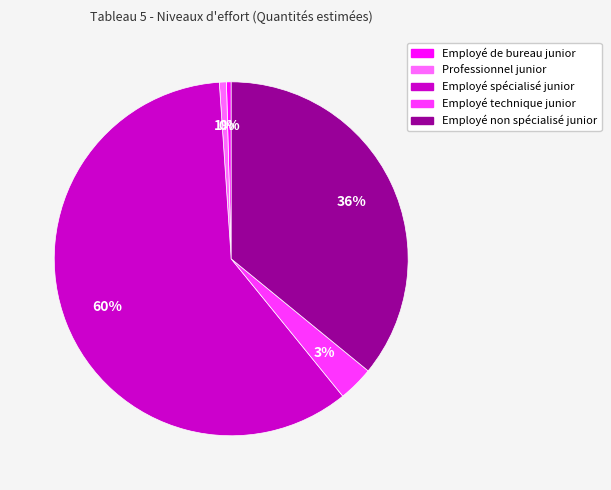

True or false: Employé non spécialisé junior accounts for 36% of the total.

True